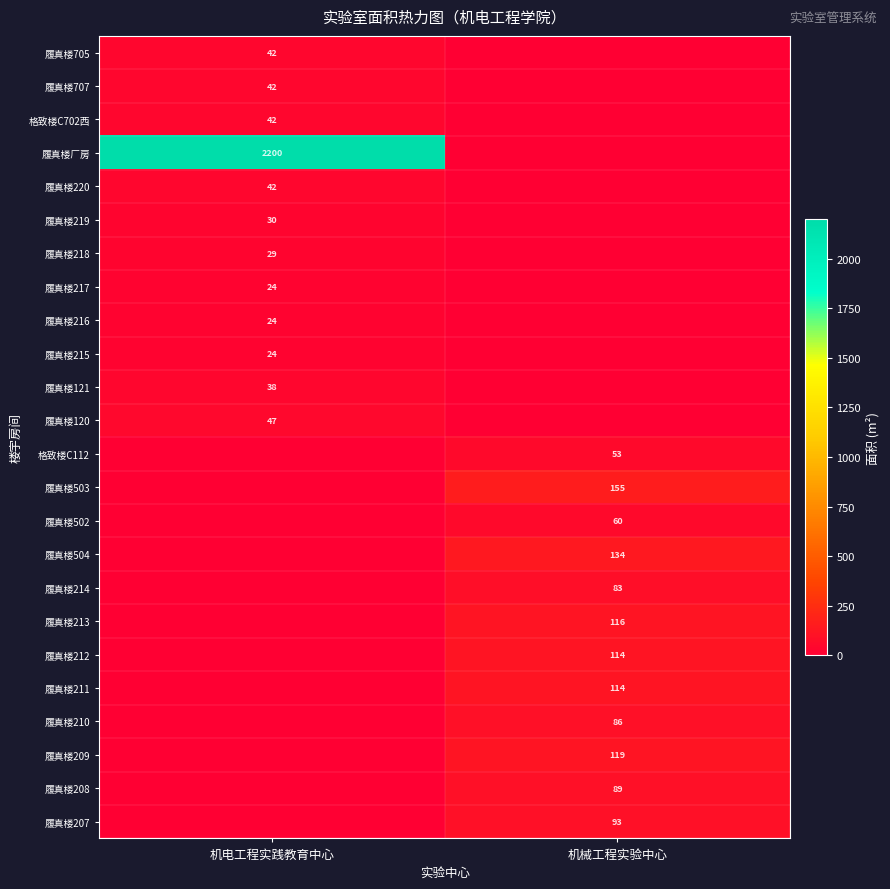

Is it true that 履真楼213 equals 169 at 机械工程实验中心?

False